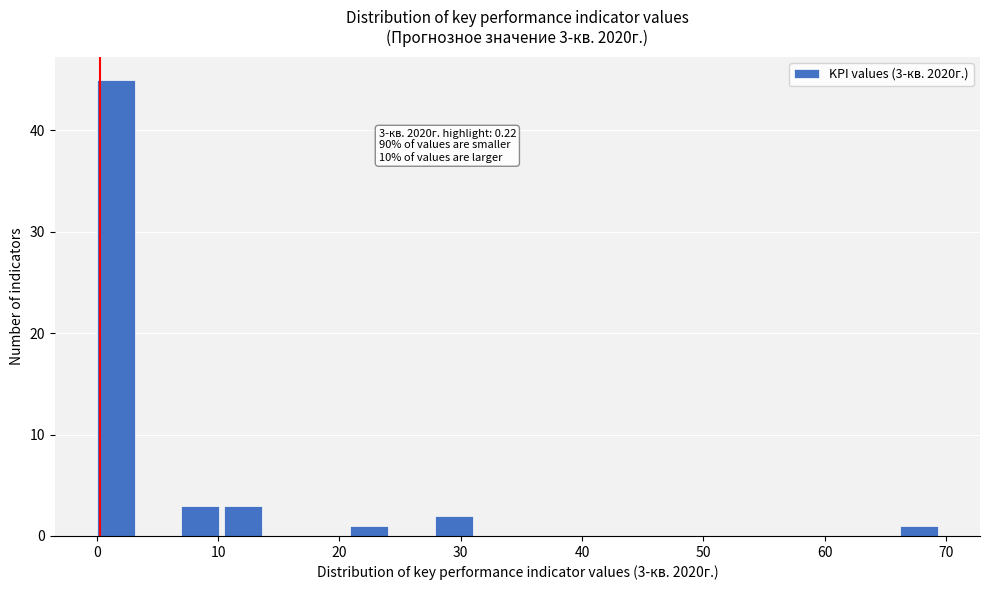

Around what value on the x-axis is the tallest bar? Give the approximate position of its centre, as read against the axis.

2